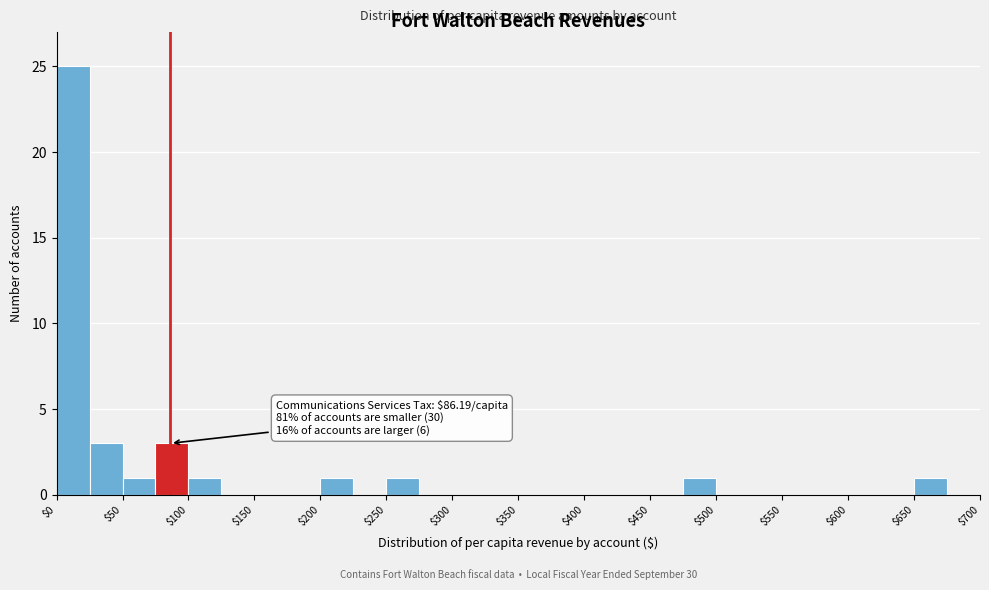

Which range on the x-axis has the tallest bar?

0 to 25